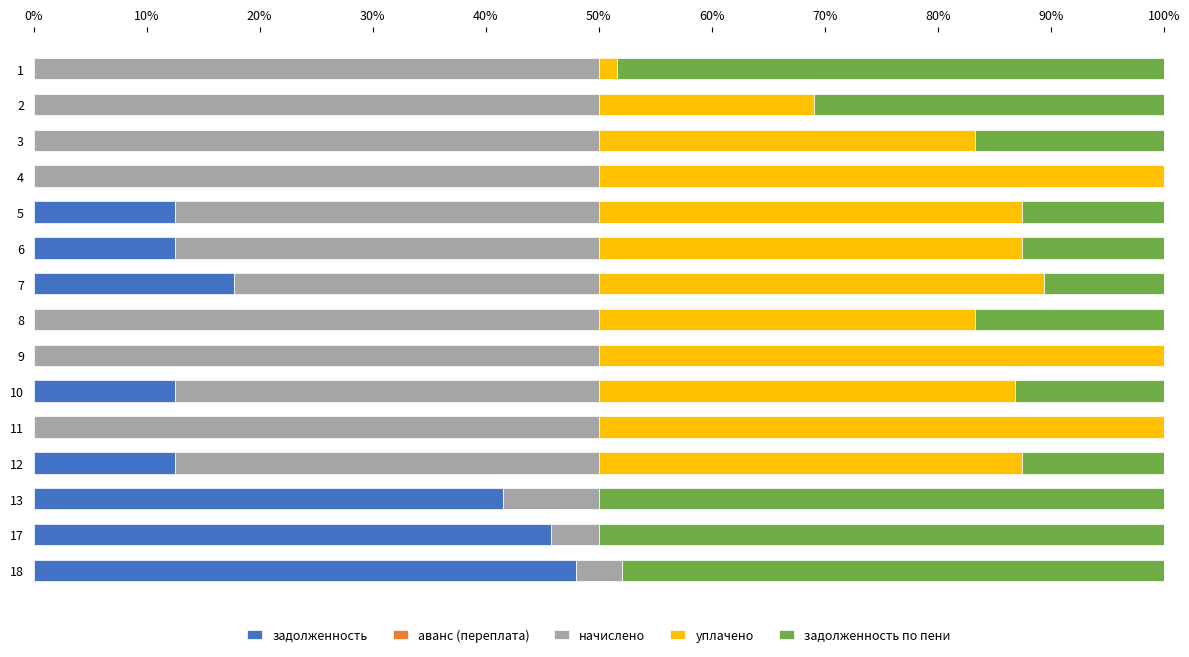

The задолженность series shows 18.1 at 3. True or false?

False